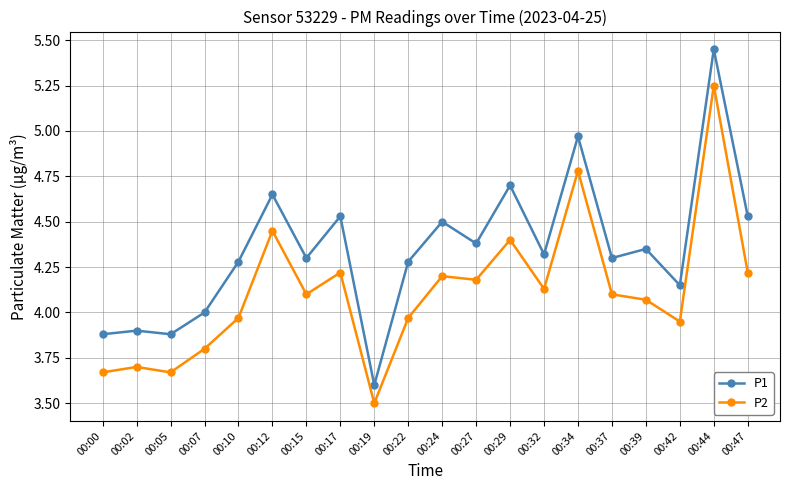

True or false: P2 and P1 intersect in this chart.

False